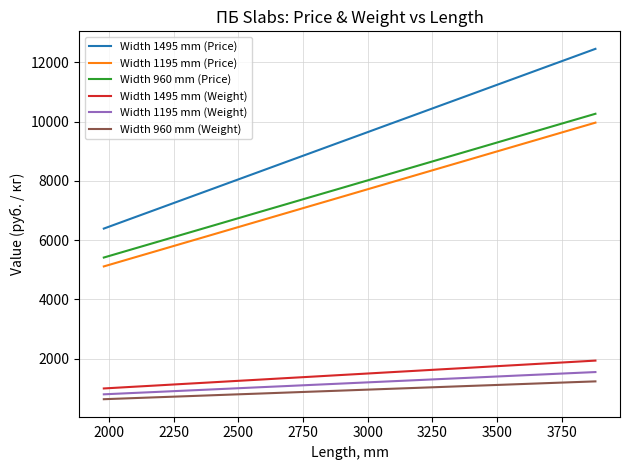

Which series has the largest total across all categories?

Width 1495 mm (Price)